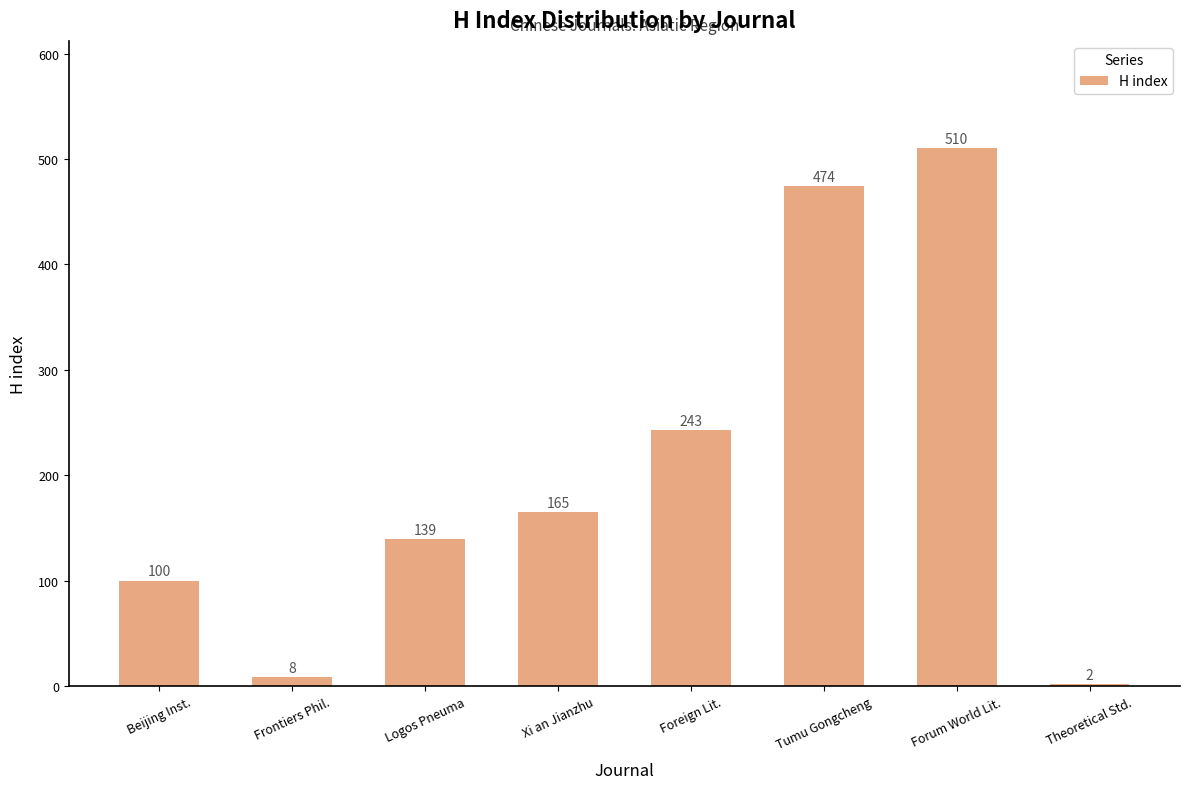

Reading right to left, list all the values displayed in this chart.

2	510	474	243	165	139	8	100